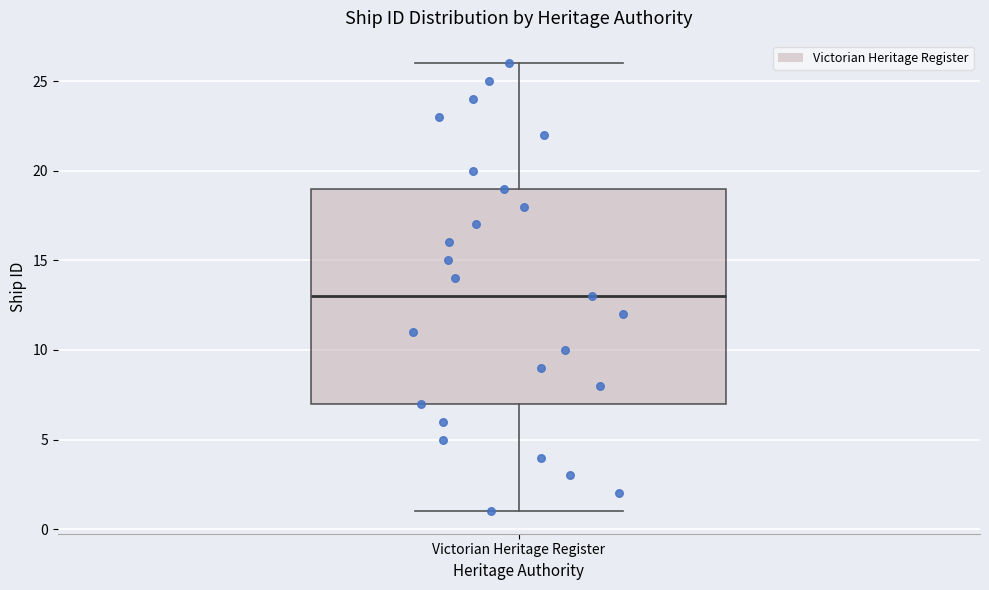

Where does the median line of the box for Victorian Heritage Register sit on the y-axis? The values are not printed on the chart, so give them approximately, as read against the axis.

13